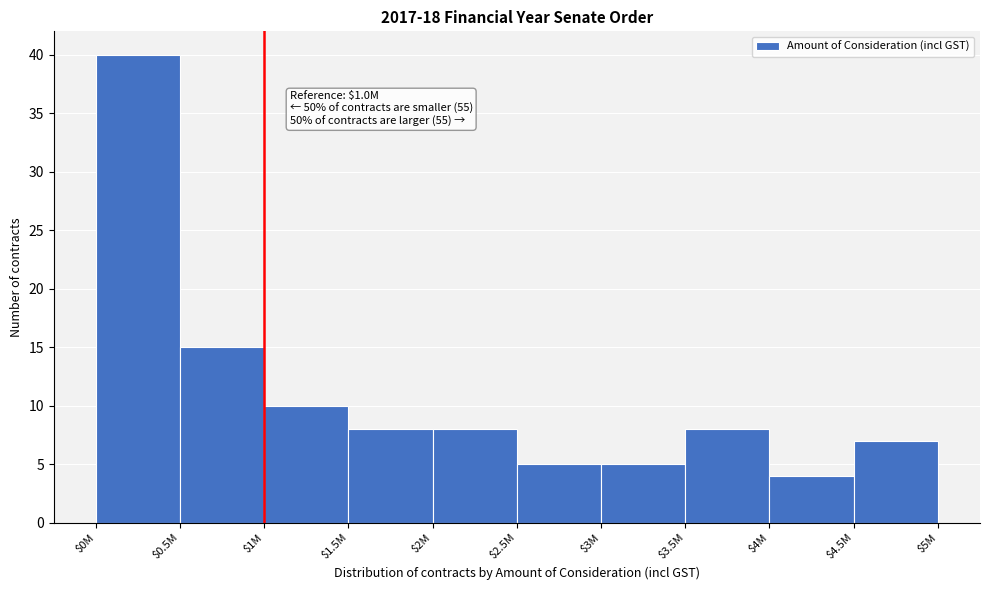

Reading left to right, extract all data points from this chart.

40	15	10	8	8	5	5	8	4	7